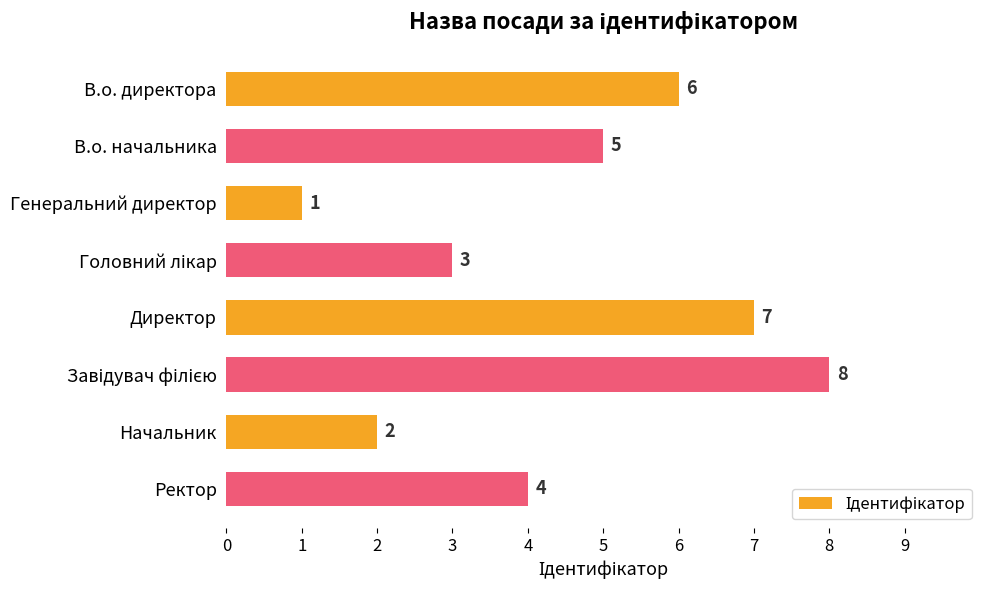

What is the minimum value shown in the chart?

1